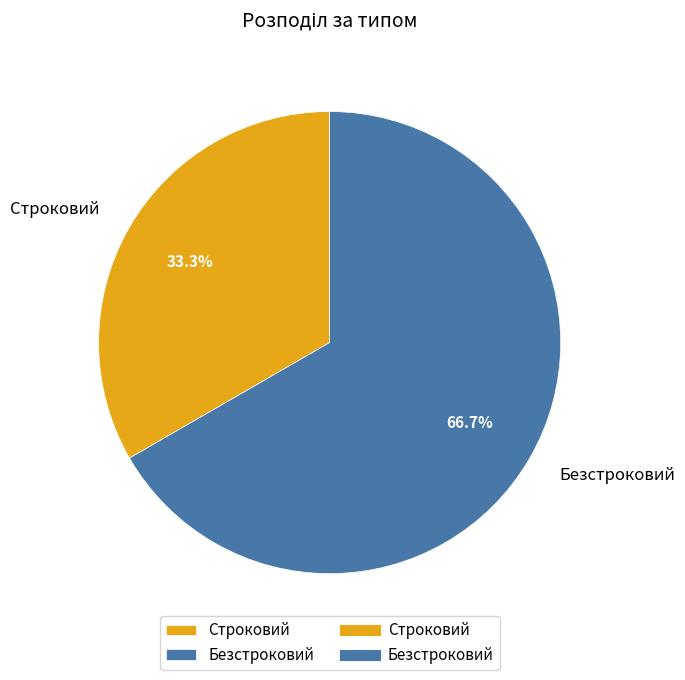

To the nearest percent, what portion does Безстроковий represent?

67%